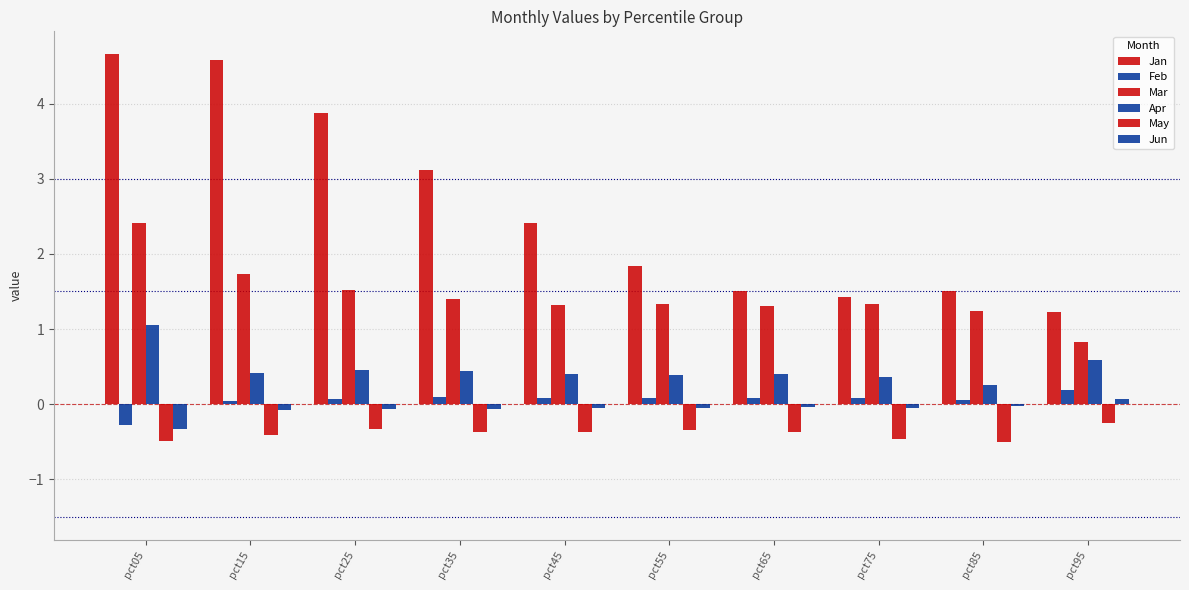

What is the difference between the highest and lowest values at pct15?

5.0